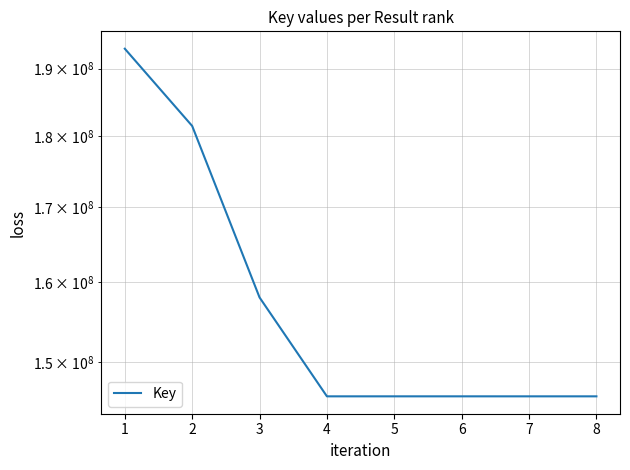

What value does the data have at 8?

145964343